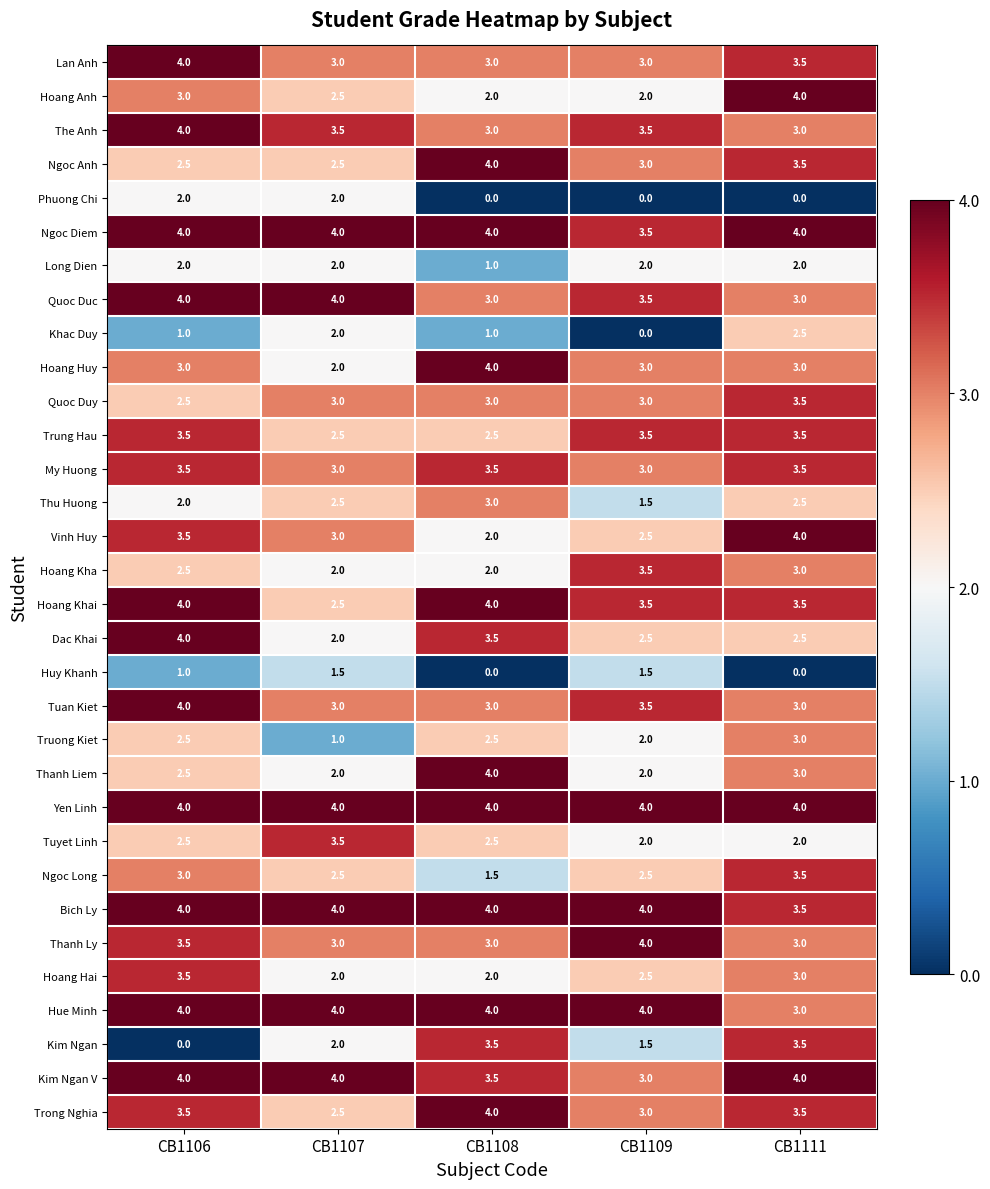

What is the difference between the Quoc Duc values at CB1109 and CB1107?

0.5